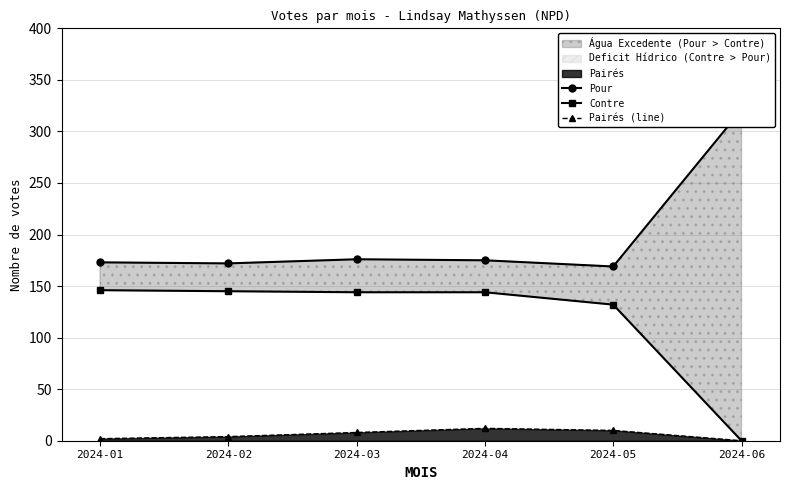

What is the difference between the second highest and second lowest values in the Contre series?

13